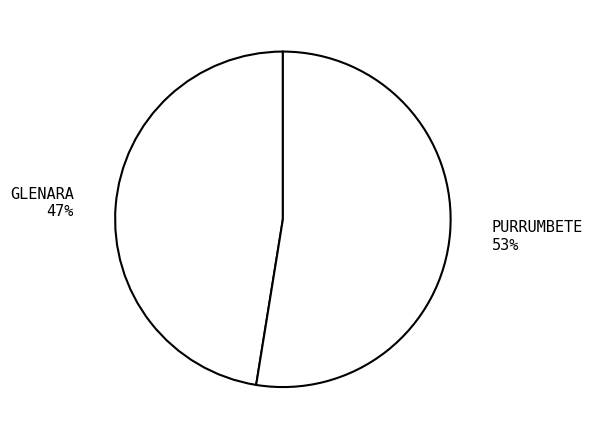

To the nearest percent, what portion does PURRUMBETE represent?

53%